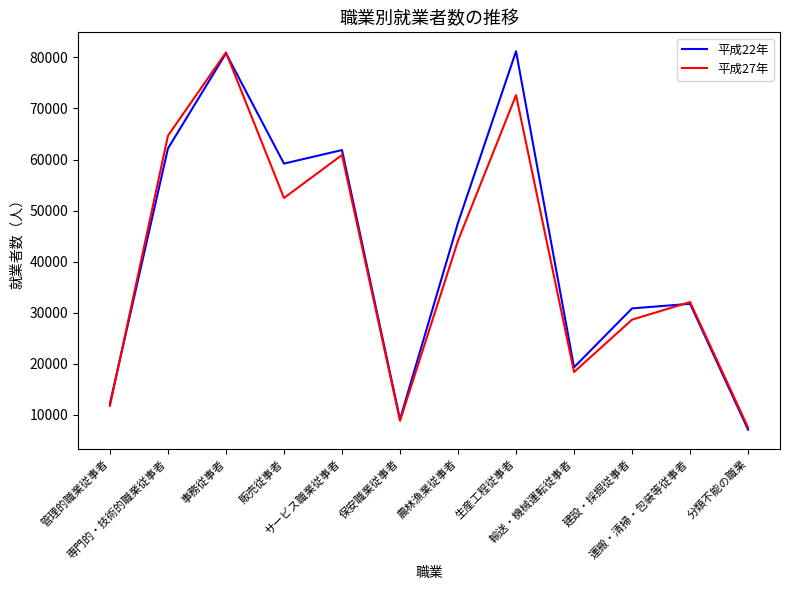

What is the lowest value of the 平成22年 series?

7068